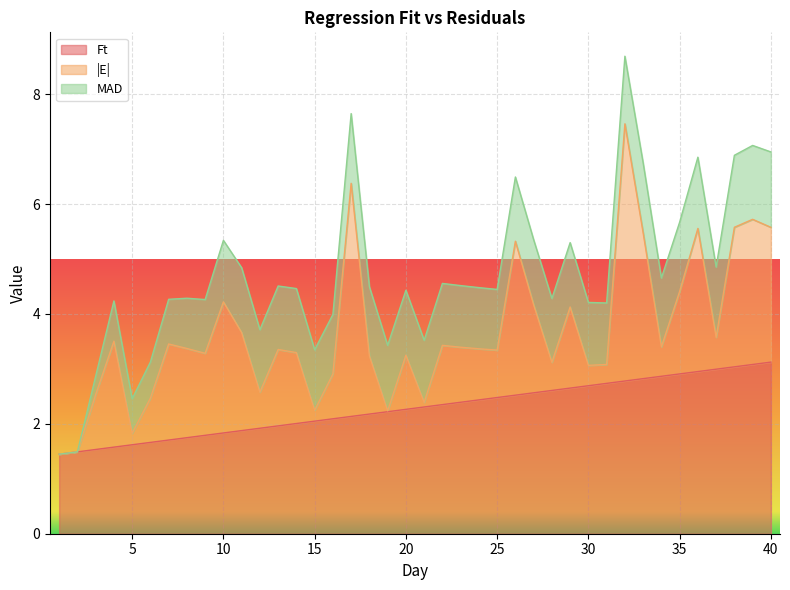

What is the highest value of the Ft series?

3.1